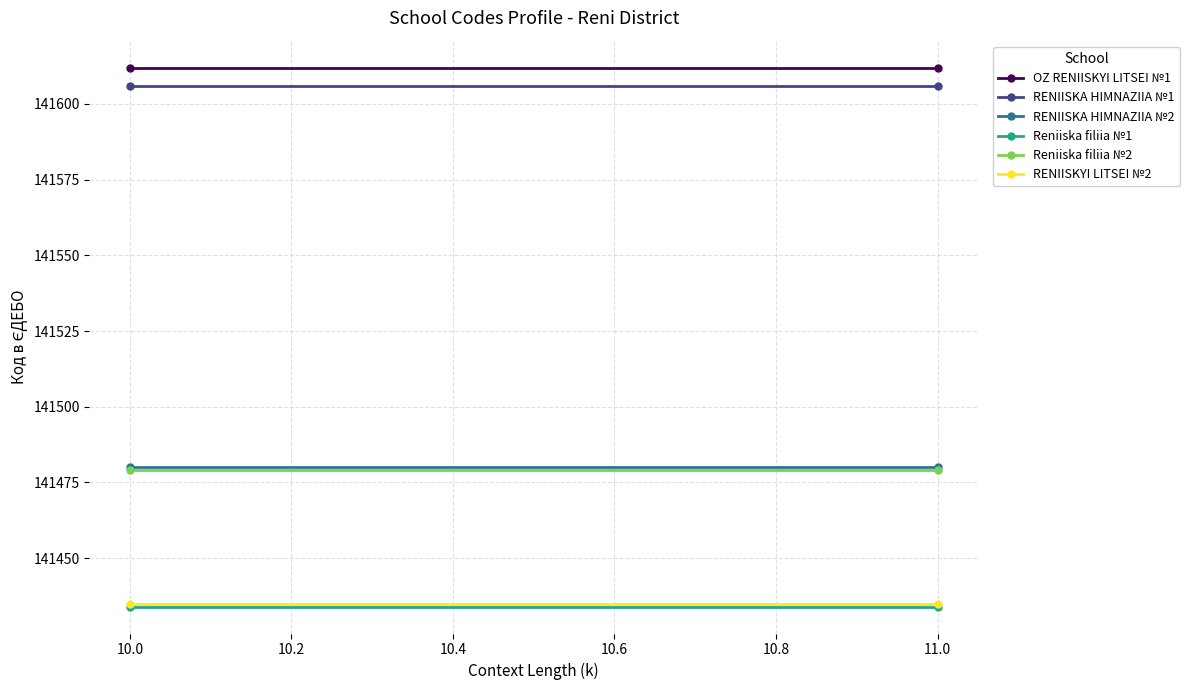

What is the greatest value displayed?

141612